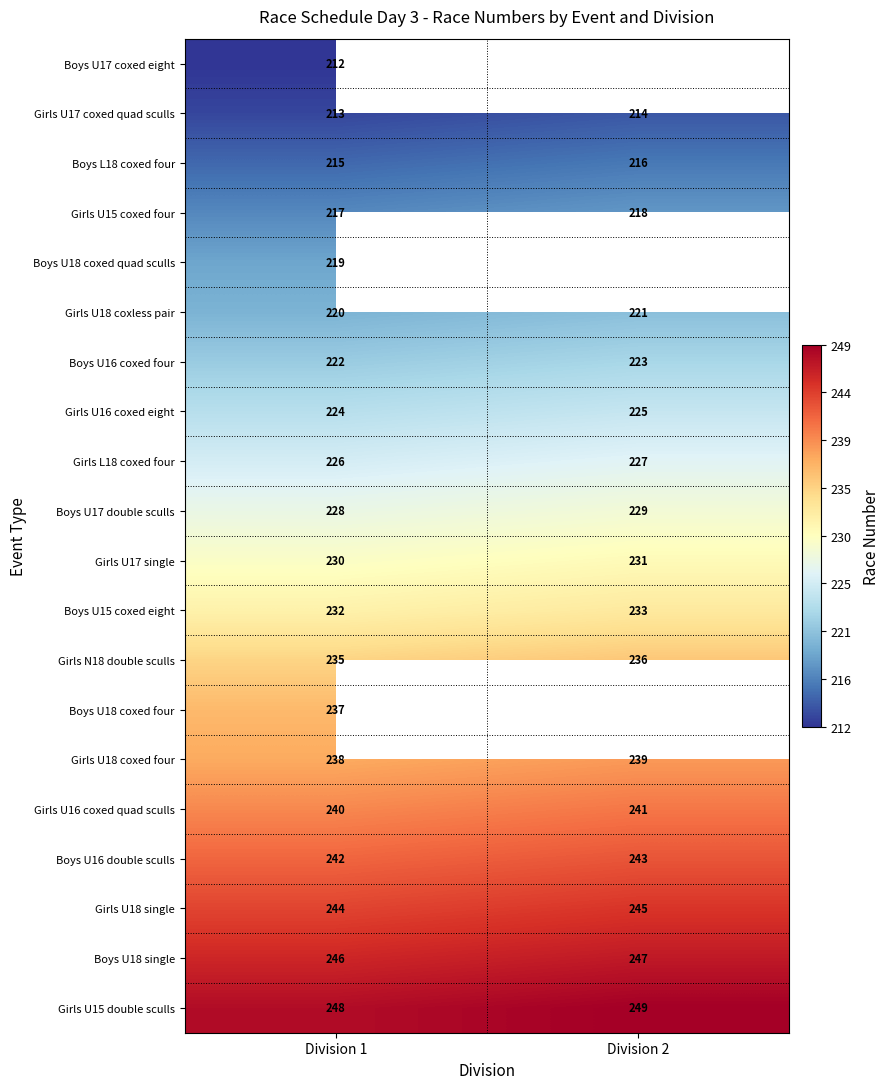

What is the sum of all Boys U15 coxed eight values?

465